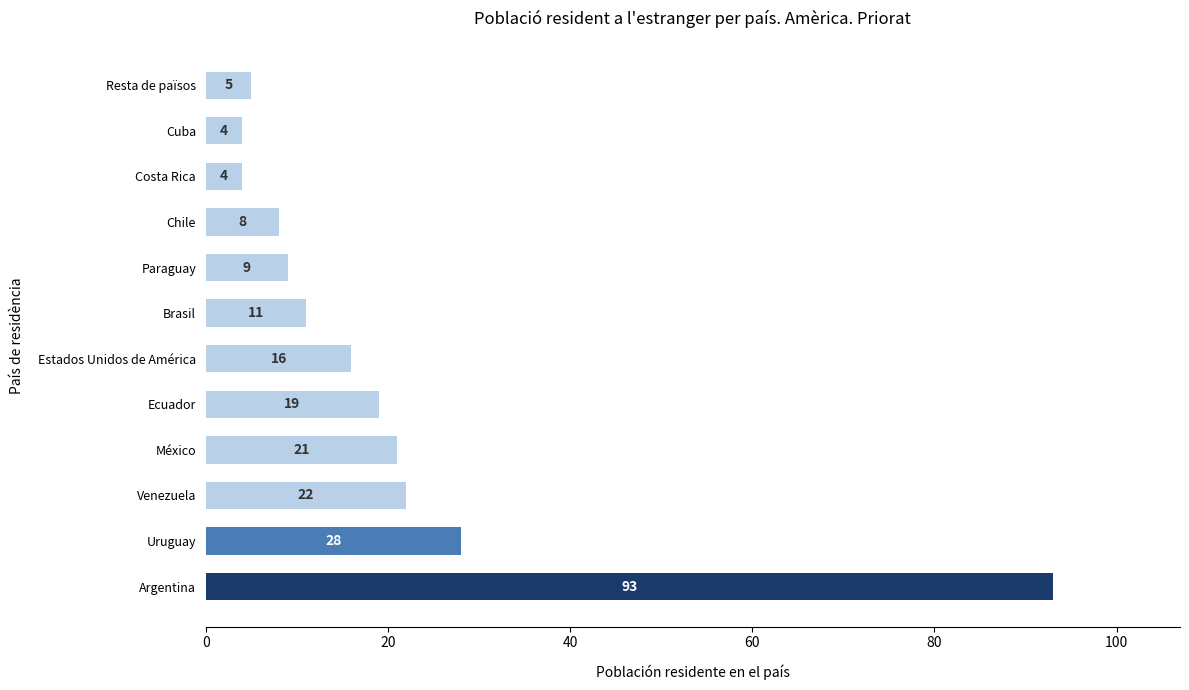

Reading top to bottom, extract all data points from this chart.

Resta de països=5	Cuba=4	Costa Rica=4	Chile=8	Paraguay=9	Brasil=11	Estados Unidos de América=16	Ecuador=19	México=21	Venezuela=22	Uruguay=28	Argentina=93